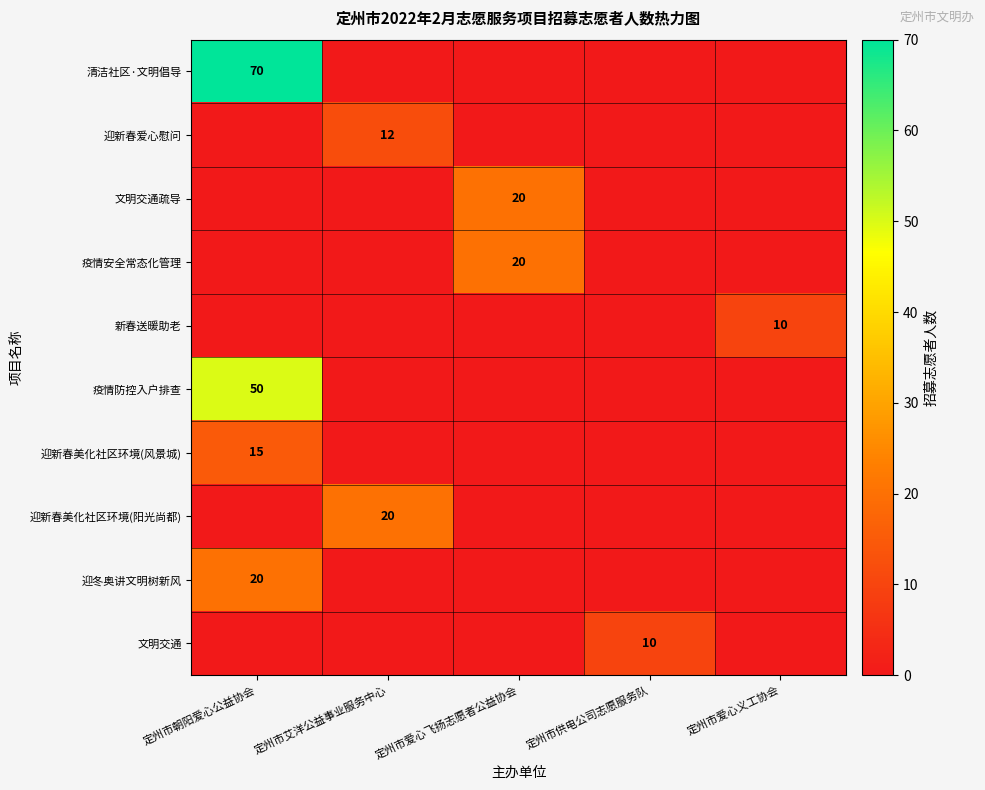

True or false: 迎冬奥讲文明树新风 has a value of 20 at 定州市朝阳爱心公益协会.

True